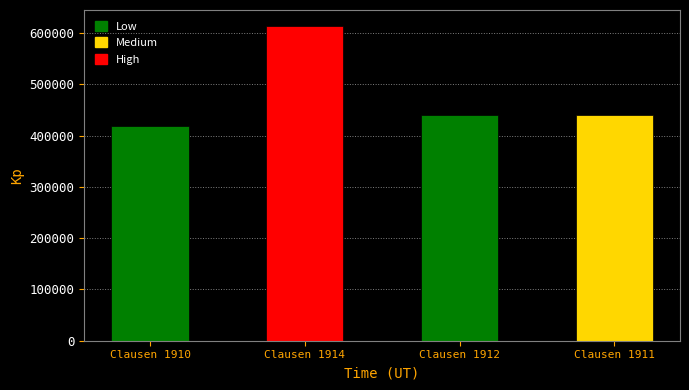

Which category has the lowest value across all series?

Clausen 1910